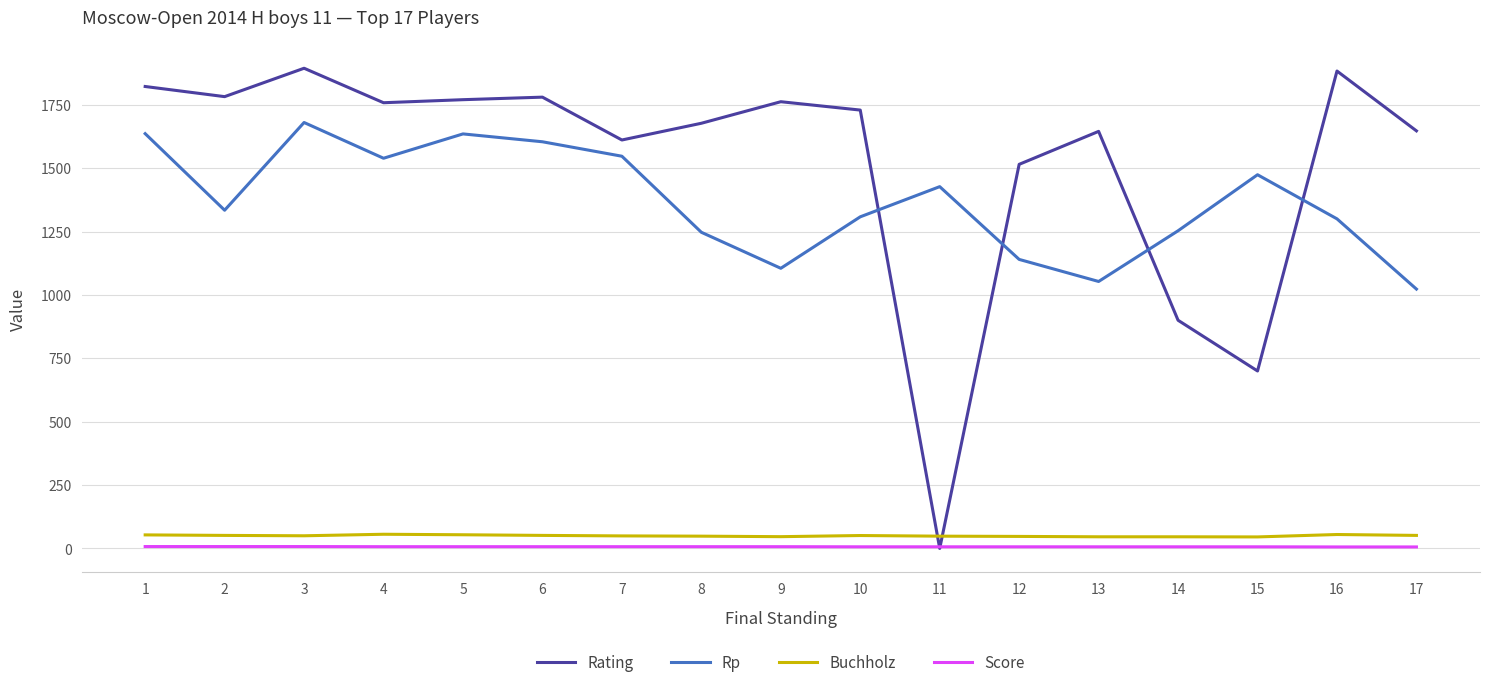

Which series has the widest spread of values?

Rating